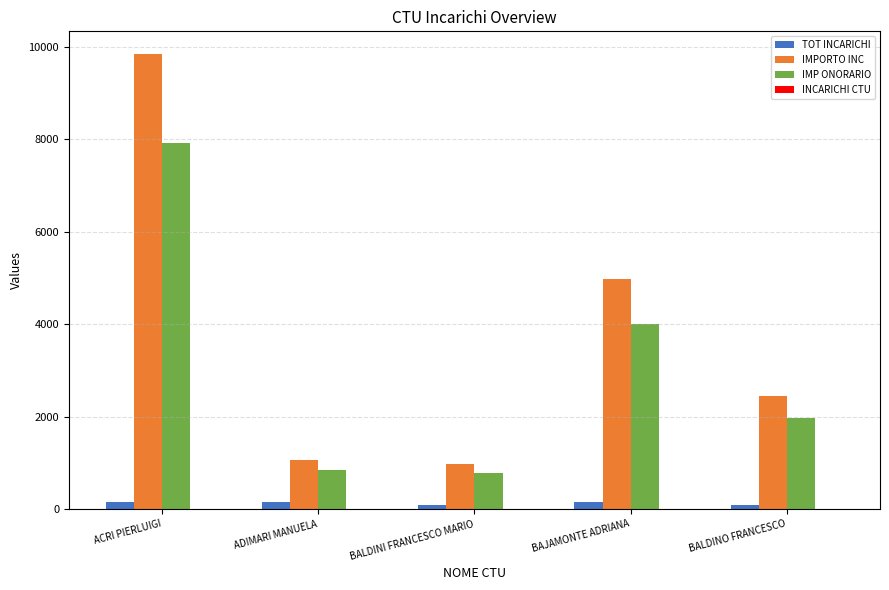

At which category does the chart reach its peak across all series?

ACRI PIERLUIGI